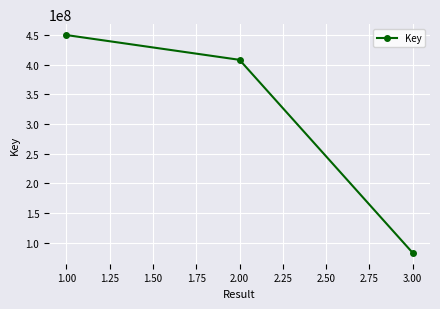

The value at 3.00 is 142379916. True or false?

False